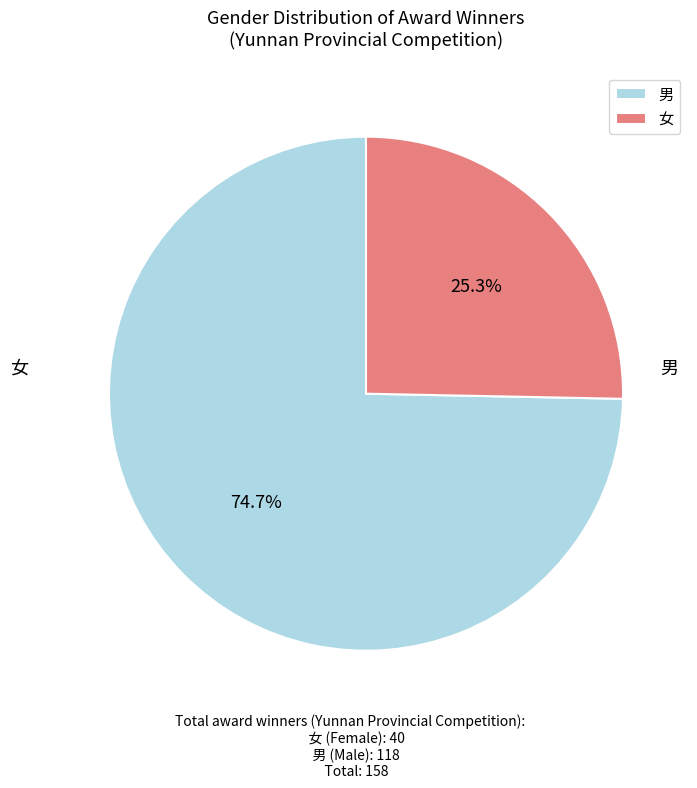

How much of the chart is everything except 女?

74.7%